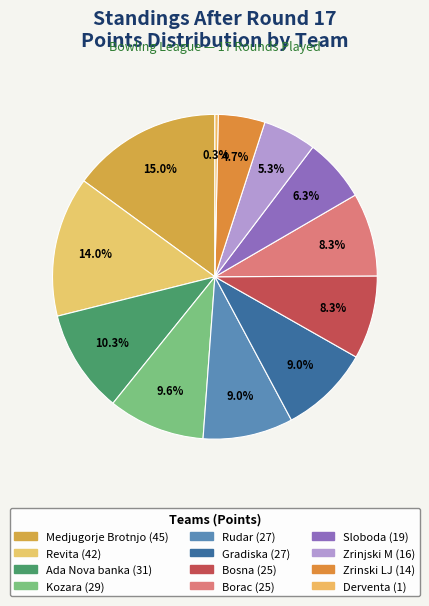

The Ada Nova banka slice represents 5% of the pie. True or false?

False